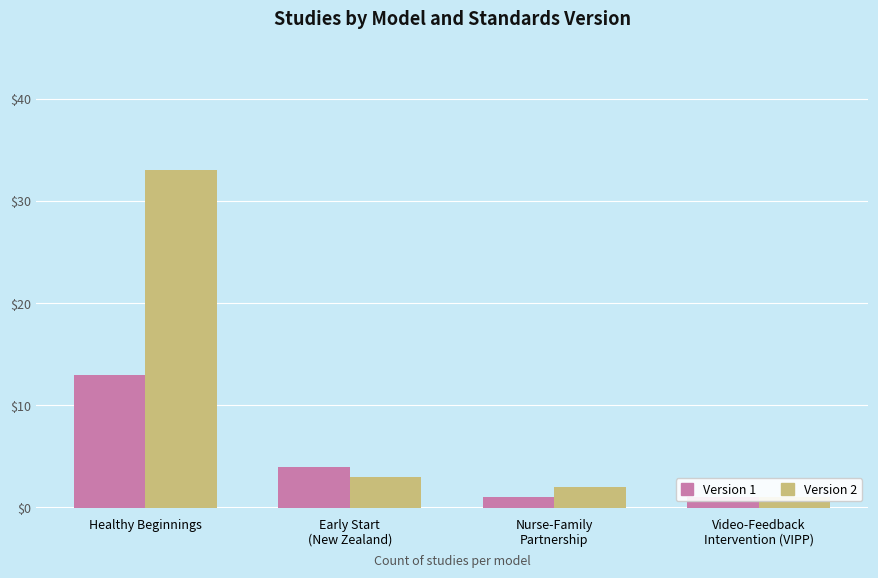

At which category is the sum across all series the highest?

Healthy Beginnings